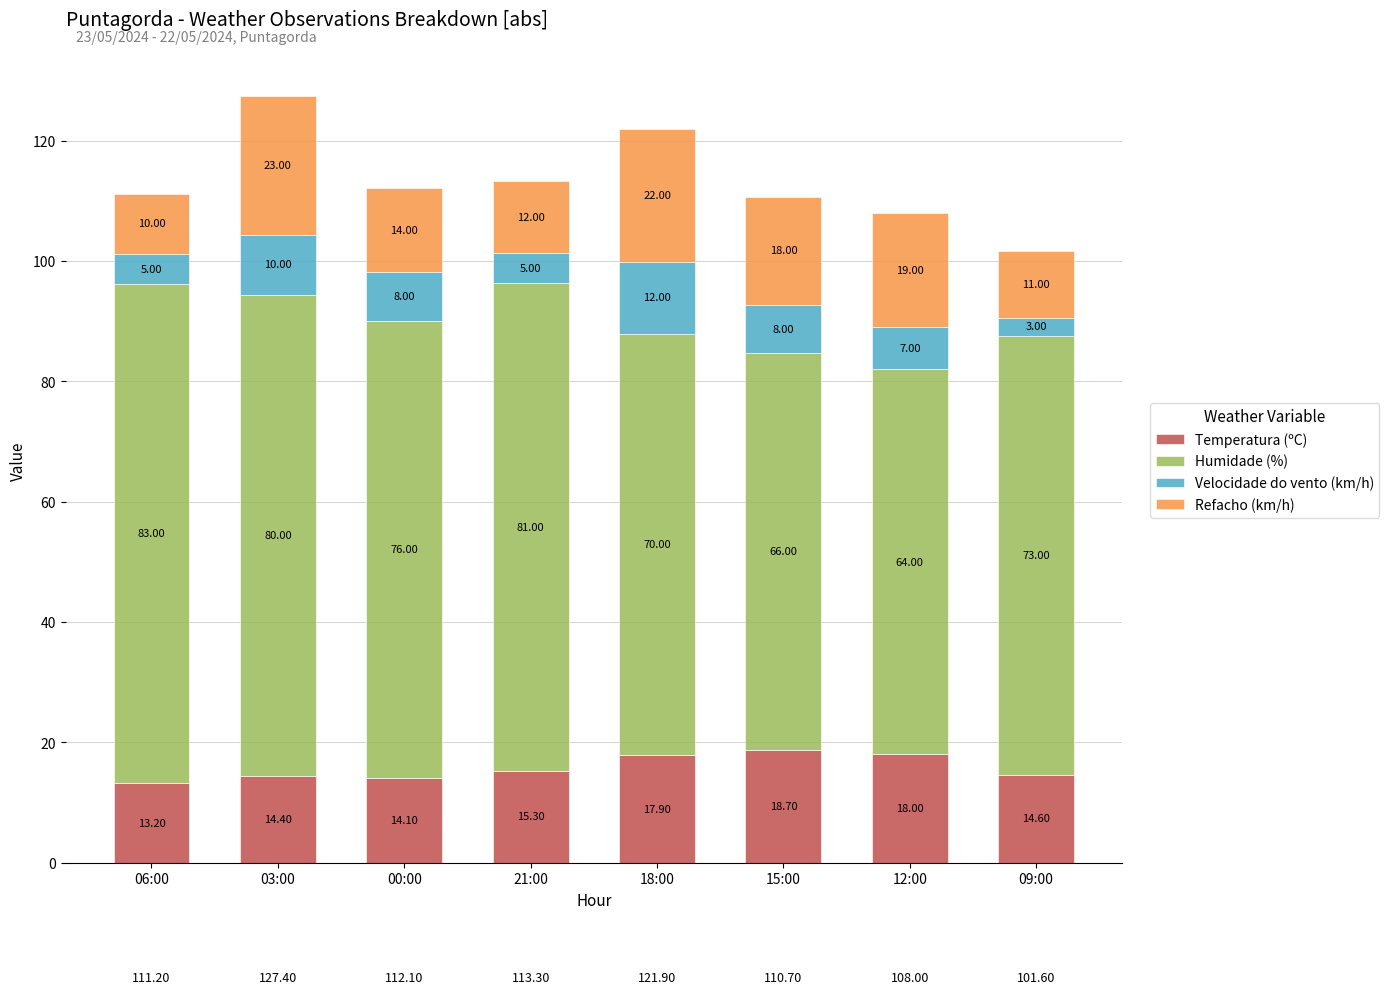

At which category is the sum across all series the highest?

03:00